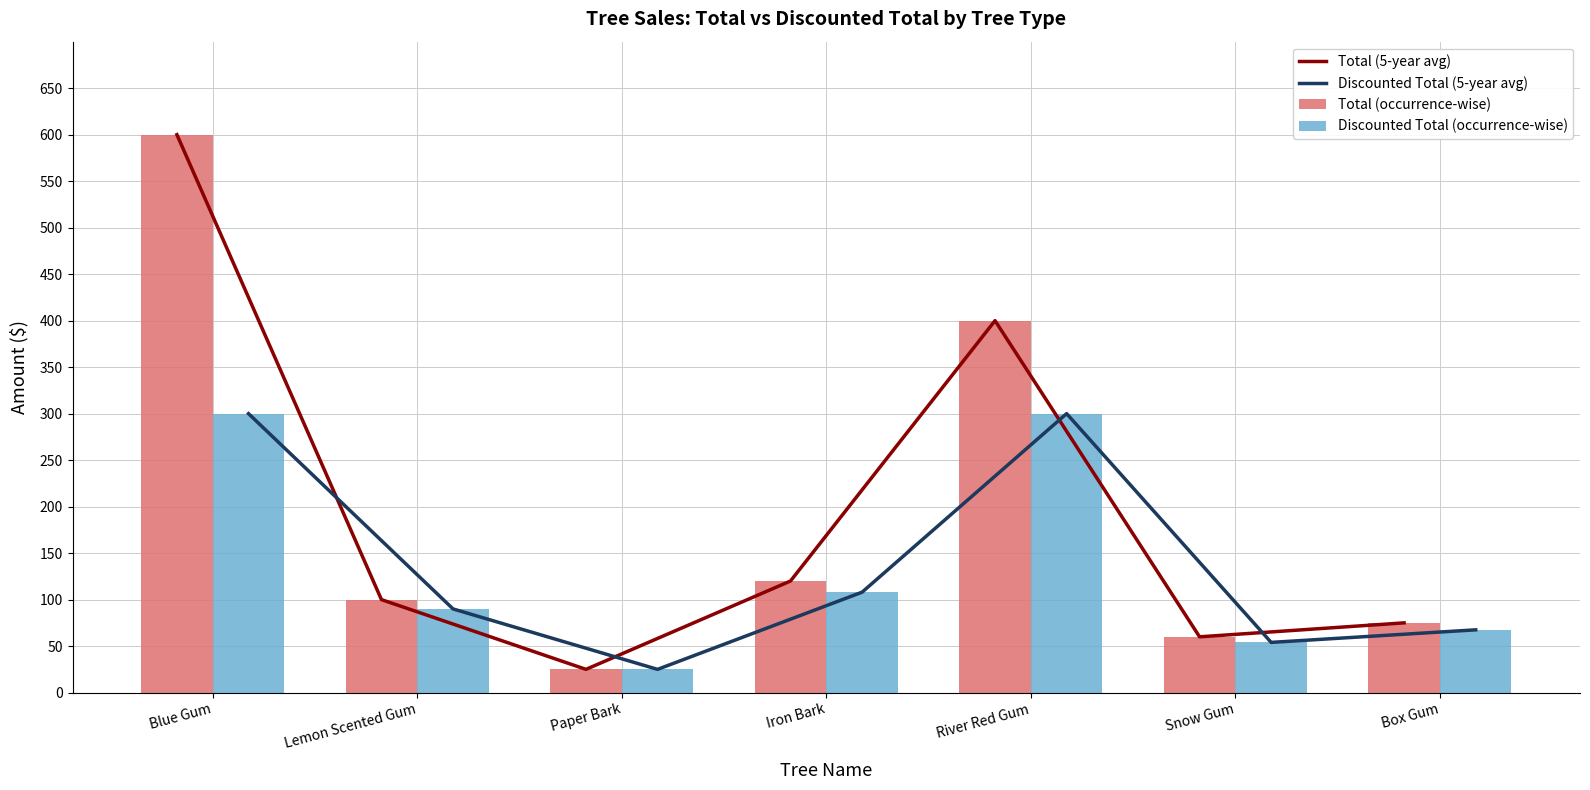

Which has a higher value, Lemon Scented Gum or Blue Gum?

Blue Gum